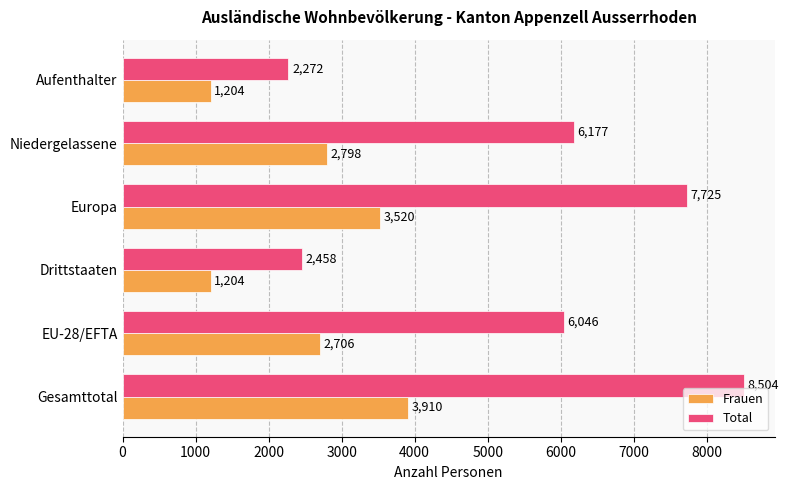

What is the difference between the Frauen values at Gesamttotal and Europa?

390